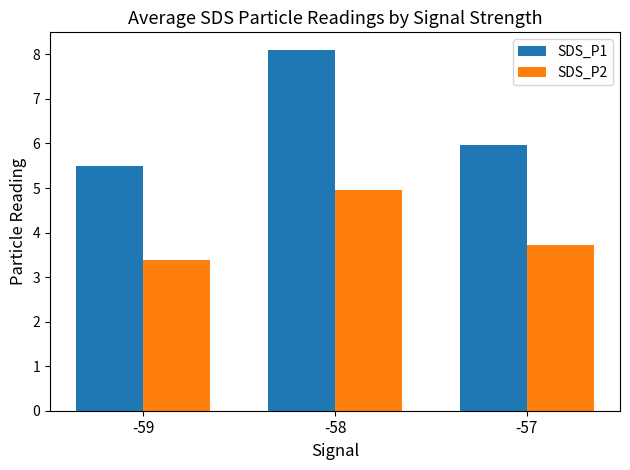

What is the sum of the SDS_P2 values at -58 and -57?

8.7